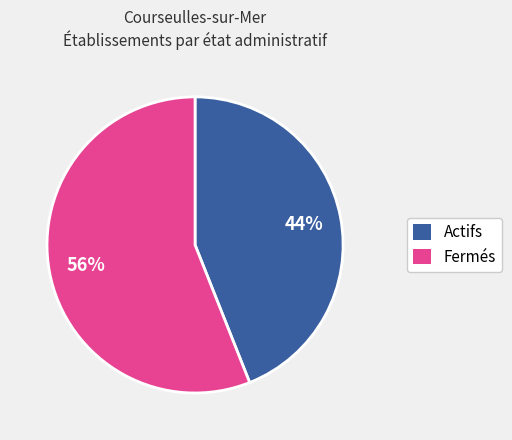

Do Fermés and Actifs together represent more than half of the pie?

Yes